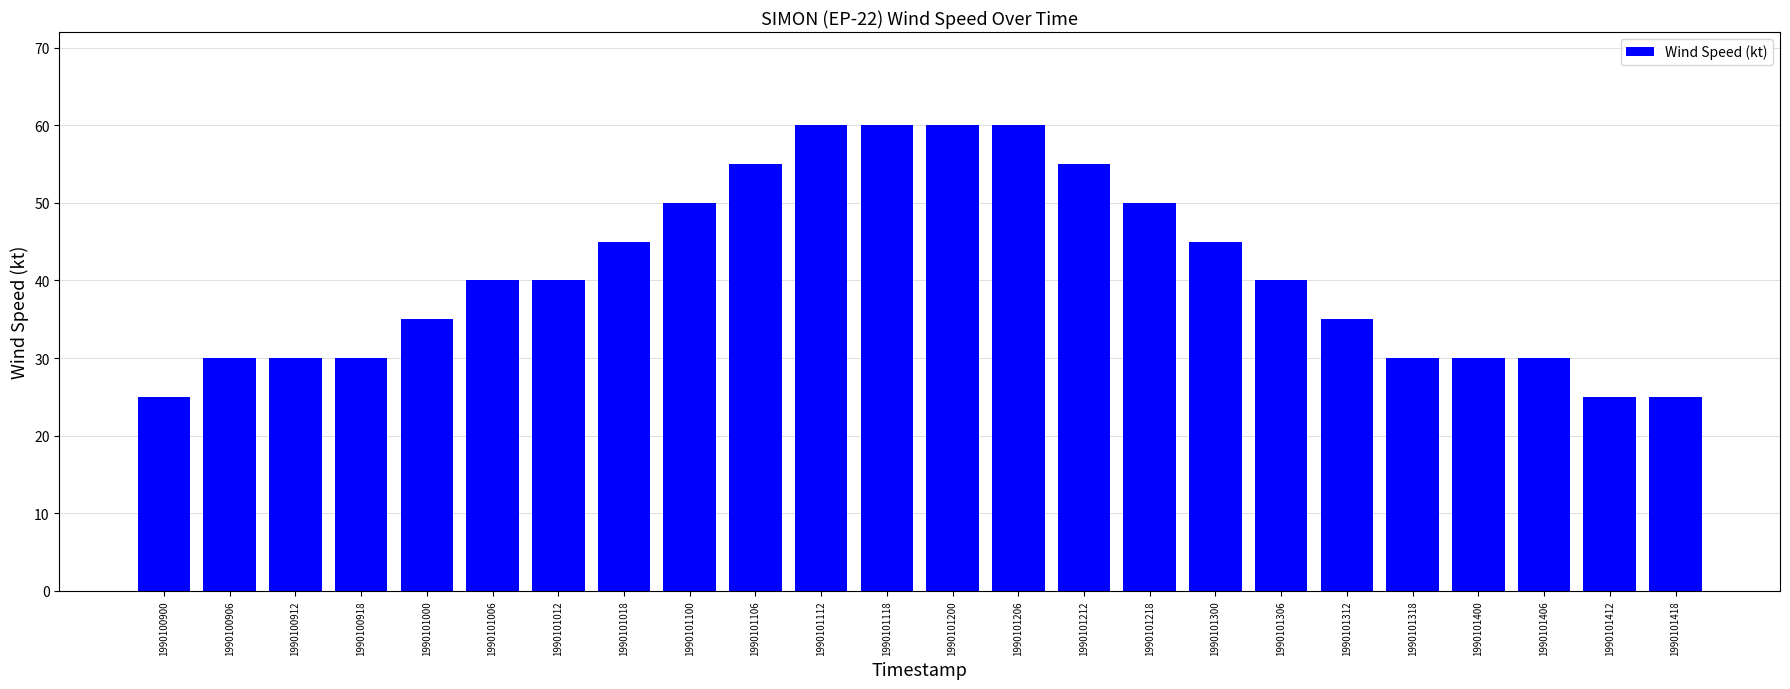

What is the ratio of the value at 1990101100 to the value at 1990100906?

1.7